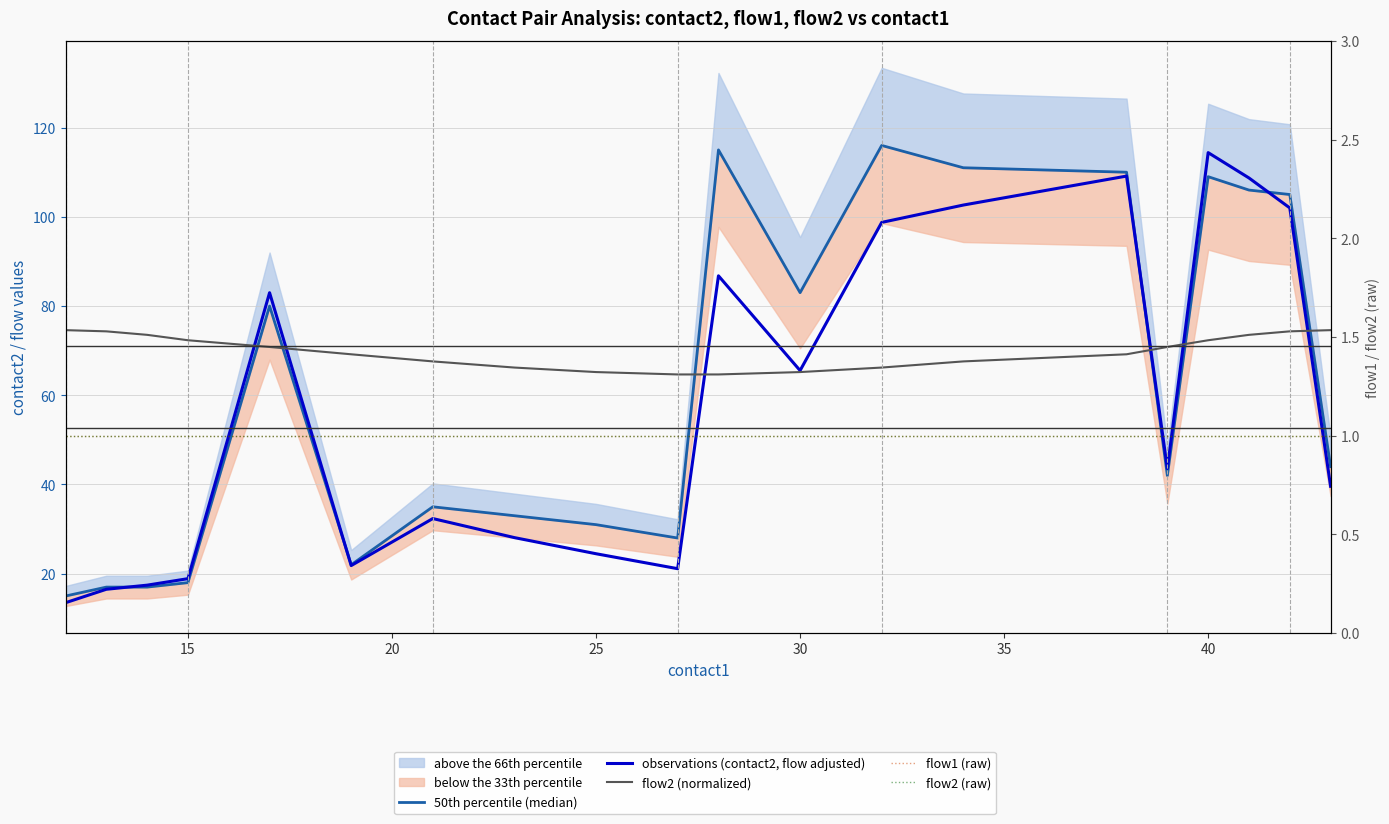

True or false: flow2 (normalized) and flow2 (raw) intersect in this chart.

False